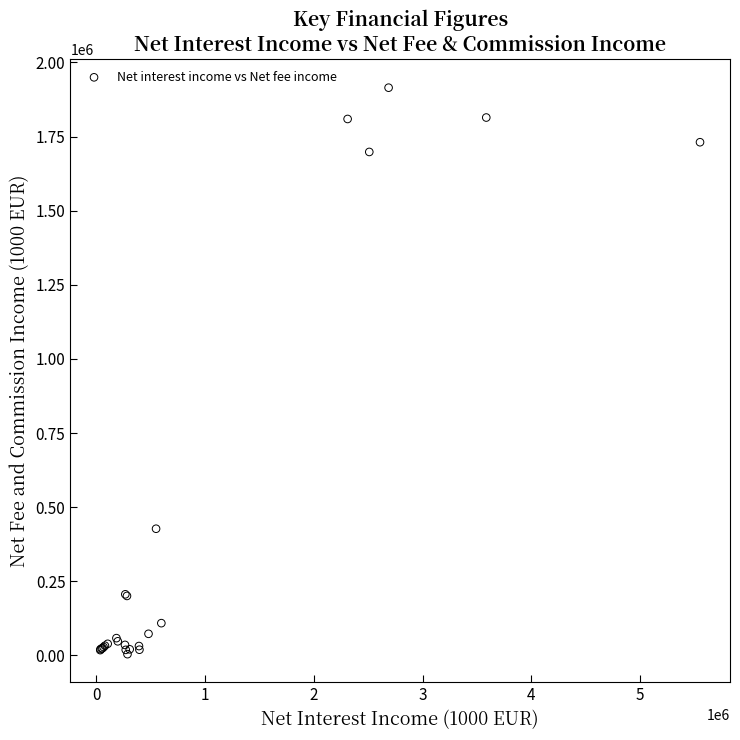

What Y value in the scatter plot is closest to 959474?

427139.0